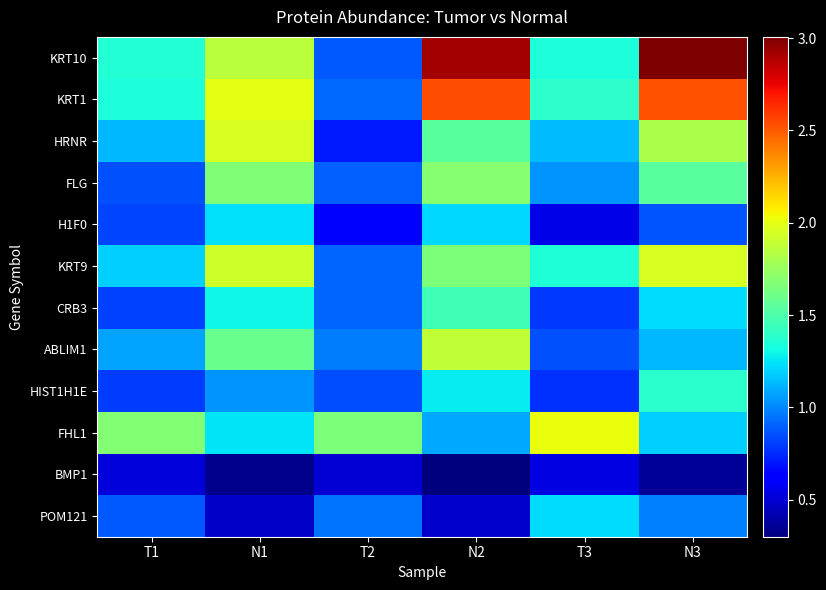

Between T1 and N2, which series saw the biggest shift?

KRT10